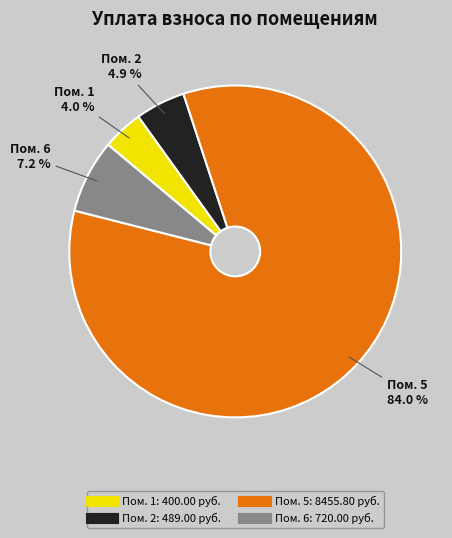

Is there any slice that represents more than half of the pie?

Yes